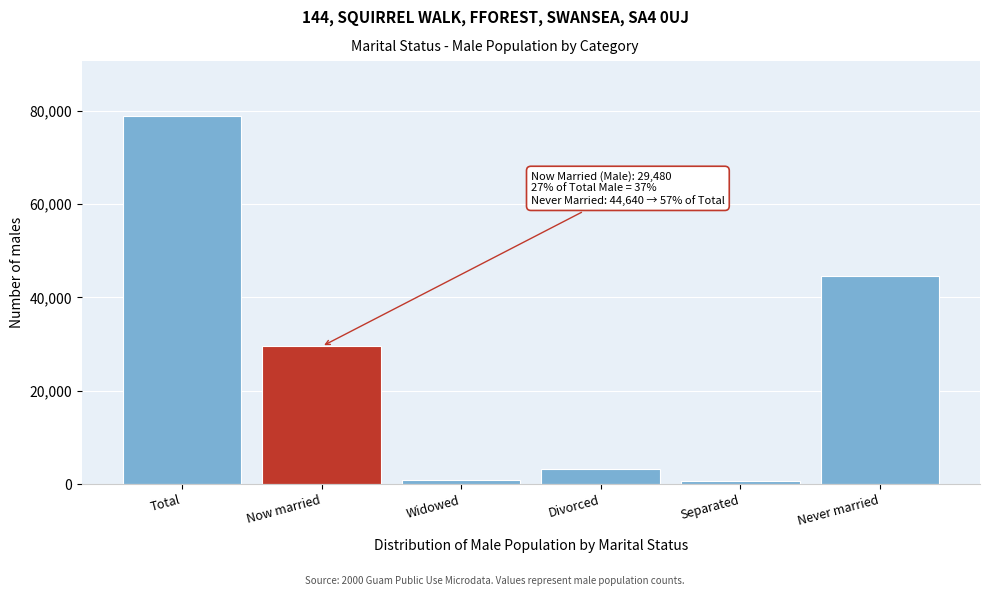

At which label is the value closest to 39735?

Never married